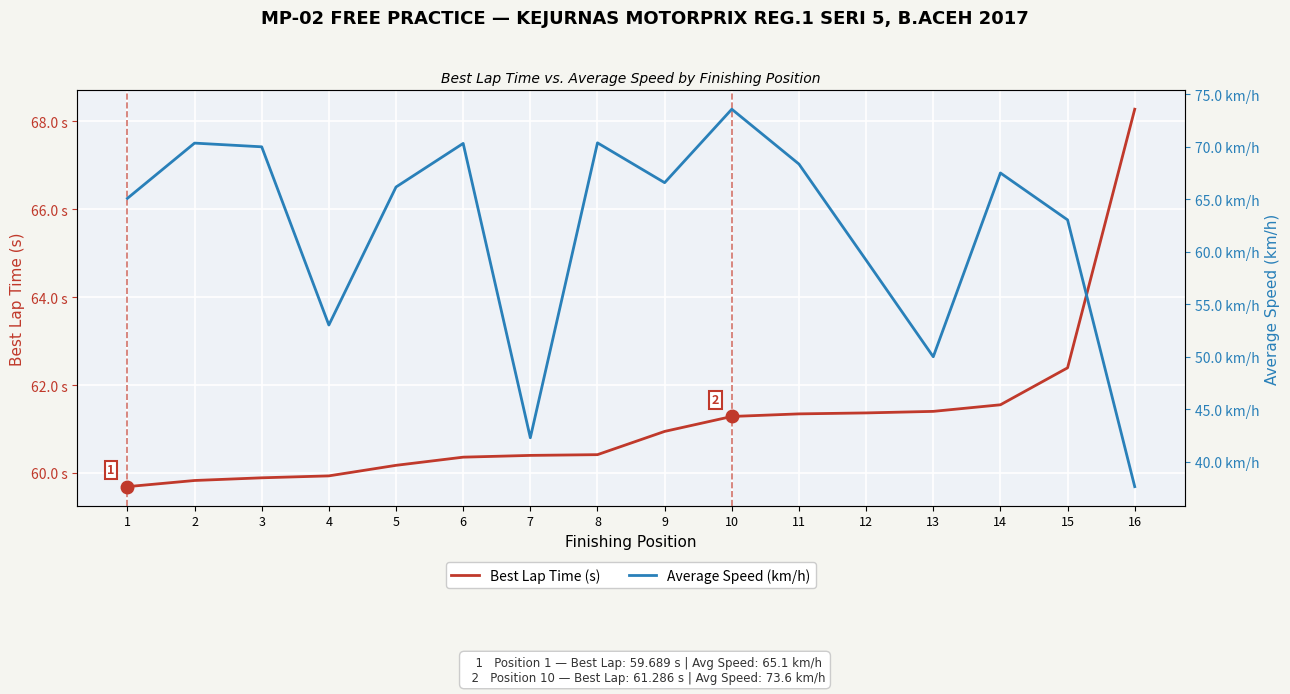

The Best Lap Time (s) series shows 96.3 at 16. True or false?

False